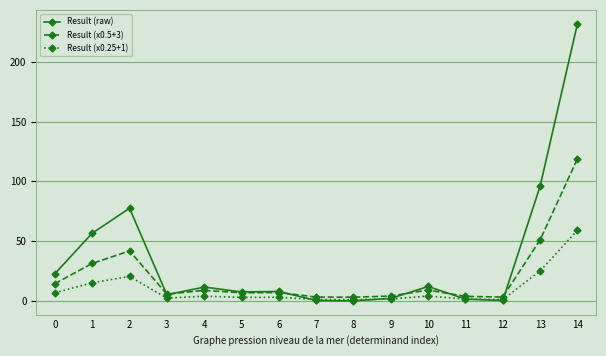

How many series are shown in this chart?

3